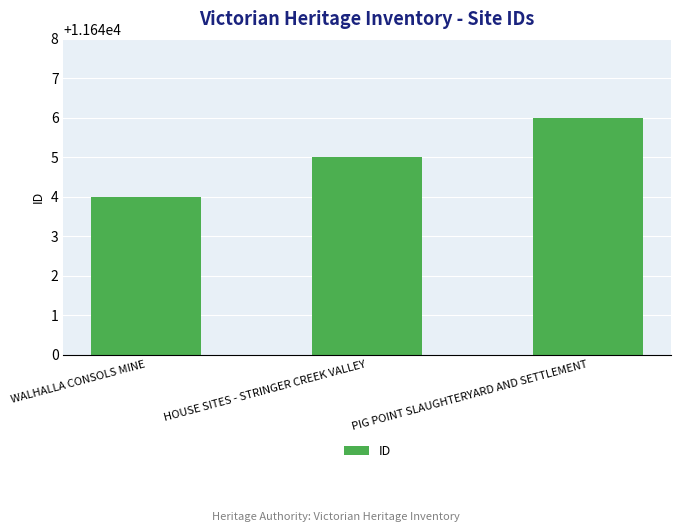

Reading left to right, extract all data points from this chart.

11644	11645	11646